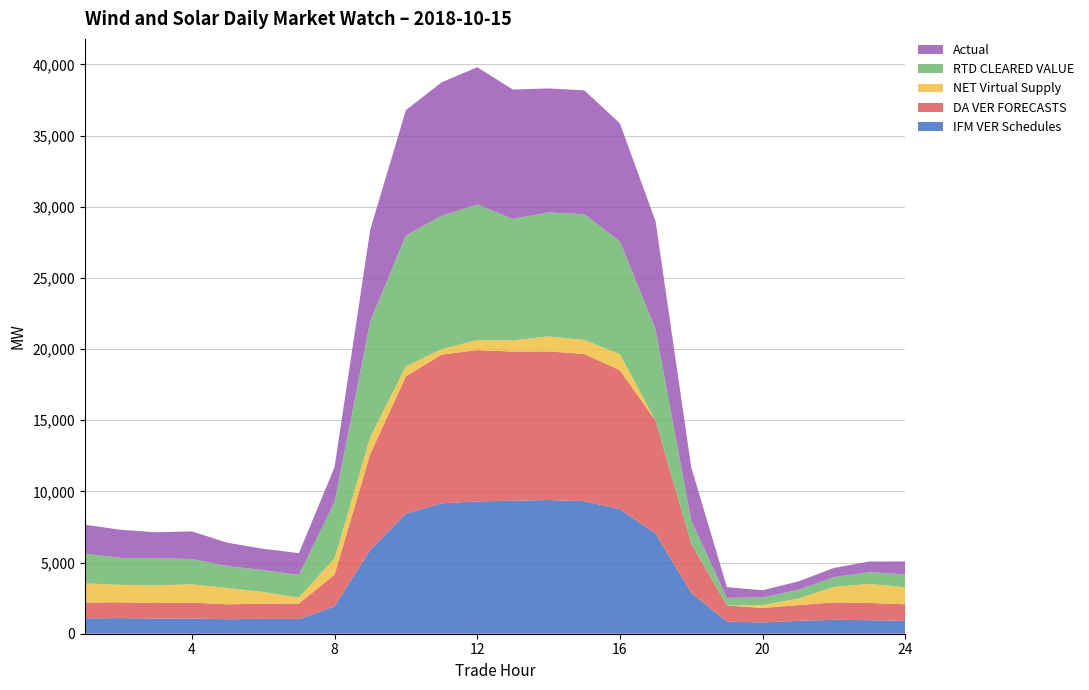

Reading right to left, extract all data points from this chart.

IFM VER Schedules: 903.4	952.0	979.3	903.3	796.4	847.8	2878.4	7041.6	8753.3	9309.5	9397.5	9339.7	9300.7	9162.2	8442.7	5899.0	1930.7	1026.7	1045.3	1017.8	1072.1	1069.7	1100.3	1080.9
DA VER FORECASTS: 1167.7	1208.5	1218.6	1110.4	1014.9	1133.1	3460.7	7928.1	9753.5	10348.4	10435.3	10484.6	10625.0	10452.3	9638.2	6733.2	2222.8	1092.9	1066.1	1049.3	1111.9	1090.0	1108.6	1115.7
NET Virtual Supply: 1196.4	1337.3	1094.7	454.3	201.4	-391.3	-98.3	-40.2	1138.6	982.7	1054.4	786.6	701.5	376.6	698.5	1178.8	1151.3	417.7	823.7	1145.1	1287.4	1234.0	1222.9	1338.9
RTD CLEARED VALUE: 897.2	825.4	685.9	614.9	535.0	534.2	1617.2	6418.0	7917.6	8833.2	8711.1	8527.7	9526.3	9367.1	9200.9	8134.1	3947.6	1595.1	1534.4	1539.7	1777.2	1907.0	1894.8	2089.5
Actual: 914.5	752.2	643.1	588.5	509.4	757.0	3742.0	7587.1	8295.8	8702.3	8710.7	9091.7	9646.5	9377.8	8803.7	6438.1	2453.6	1527.6	1497.7	1638.4	1939.5	1825.9	1974.6	2035.2